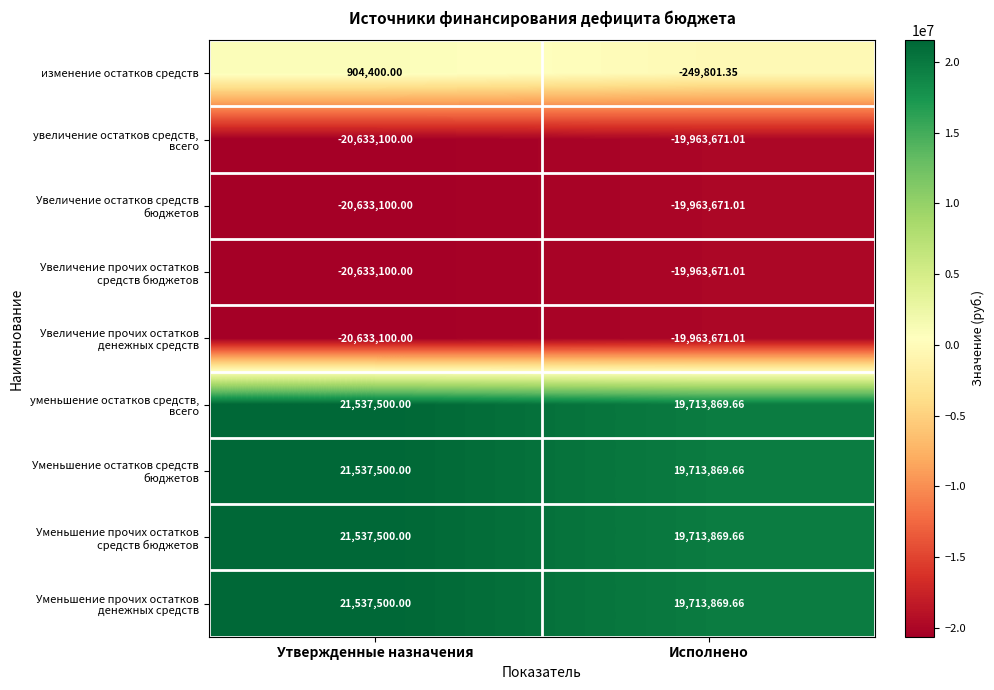

At which category is the sum across all series the highest?

Утвержденные назначения